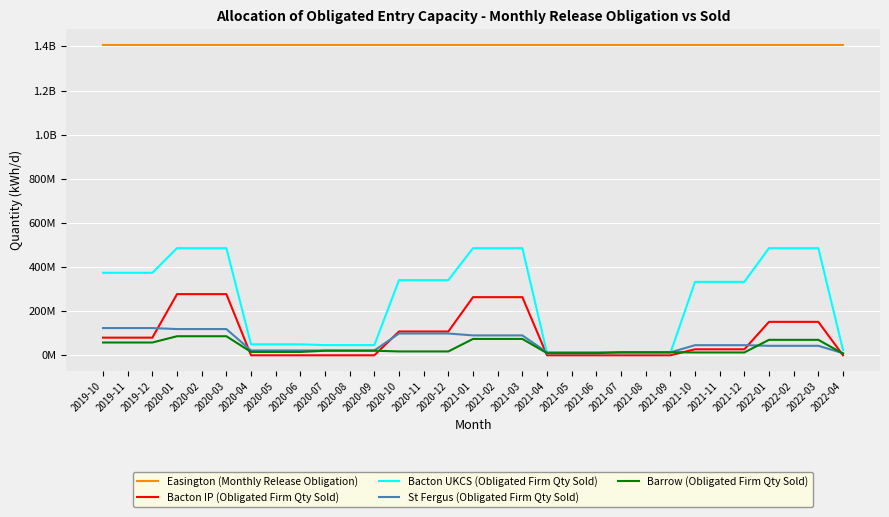

Does the chart display data point markers on the line(s)?

No